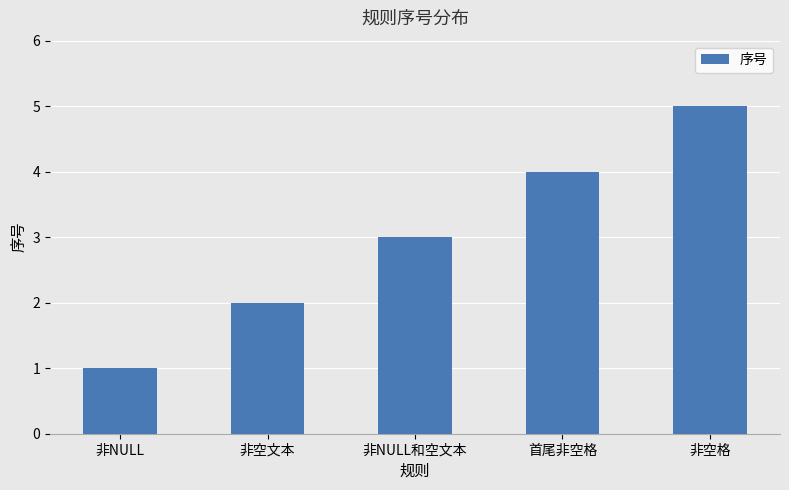

What is the maximum value shown in the chart?

5